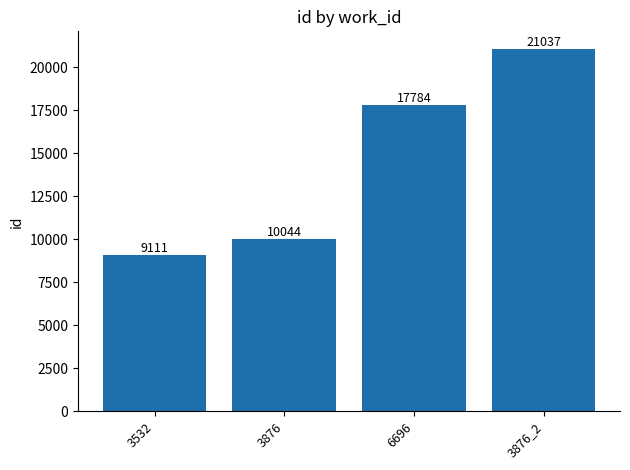

How many data points does each series have?

4